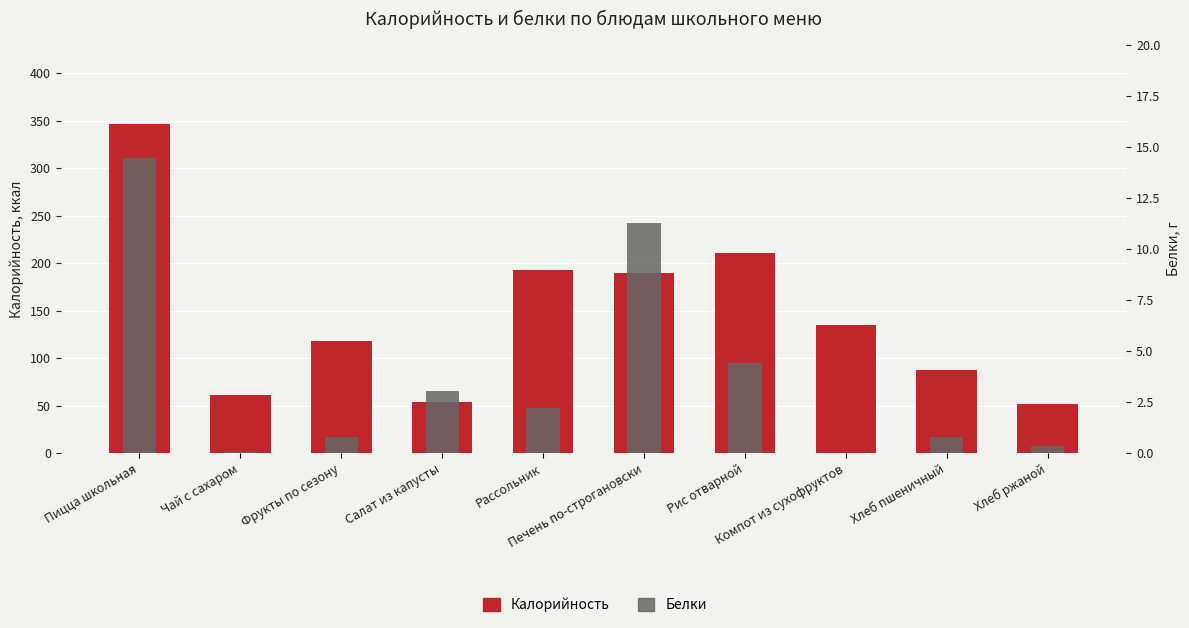

At which label is Калорийность closest to 199?

Рассольник